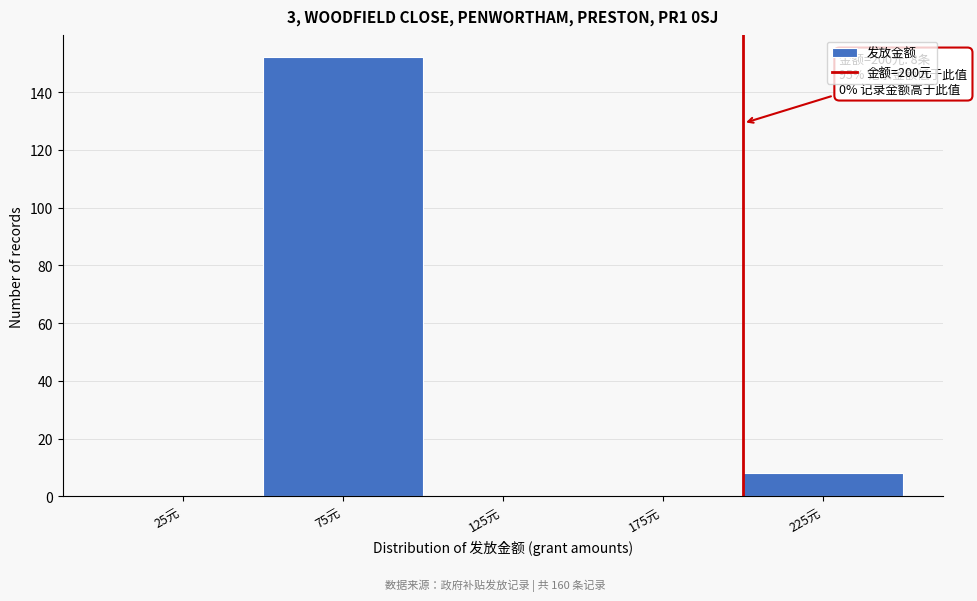

Which range on the x-axis has the tallest bar?

50 to 100